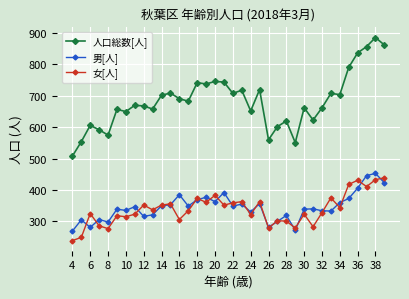

True or false: 女[人] and 人口総数[人] intersect in this chart.

False